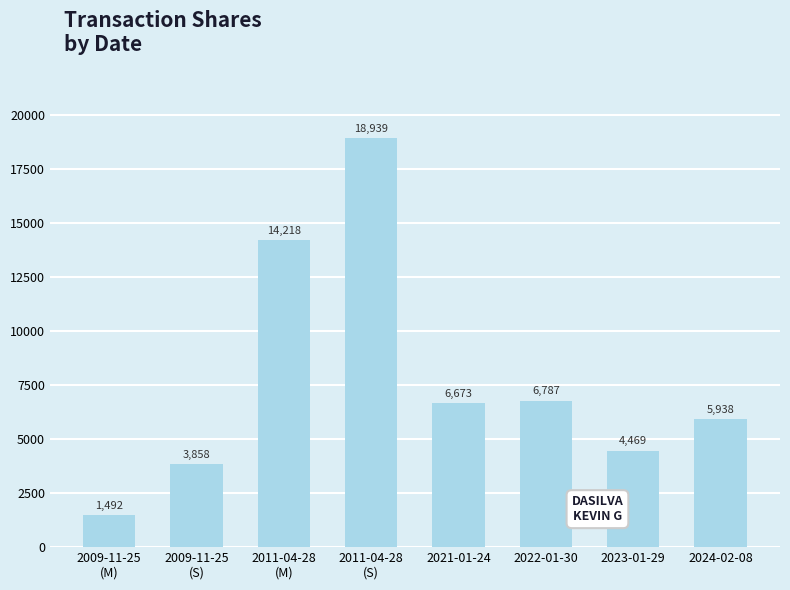

What is the value of the 3rd bar from the left?

14218